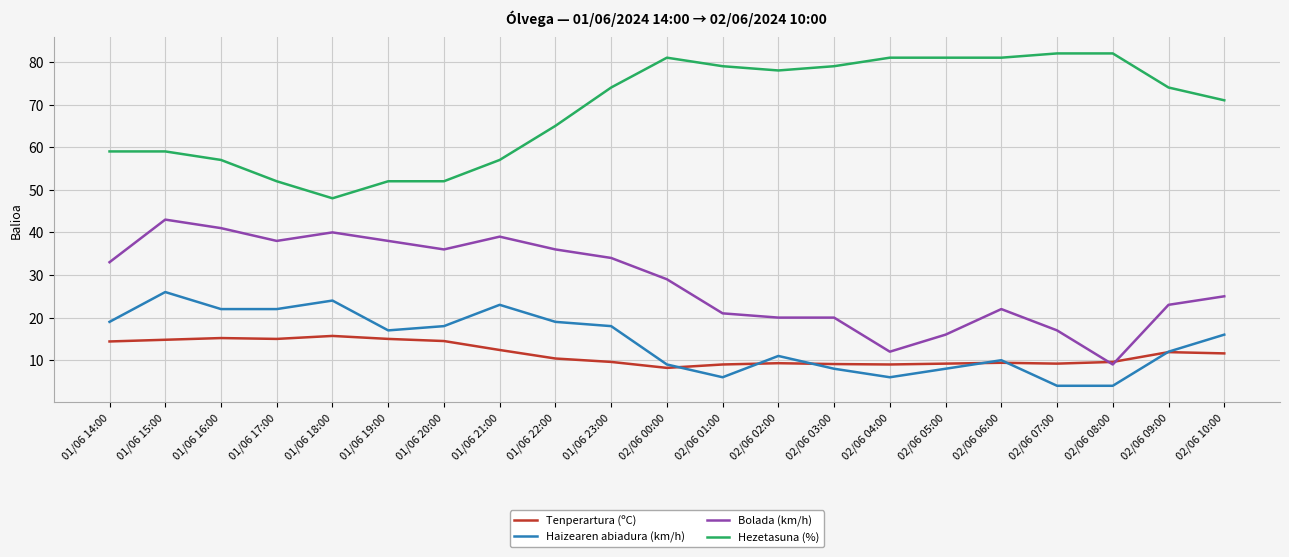

At which category does Bolada (km/h) reach its first local peak?

01/06 15:00